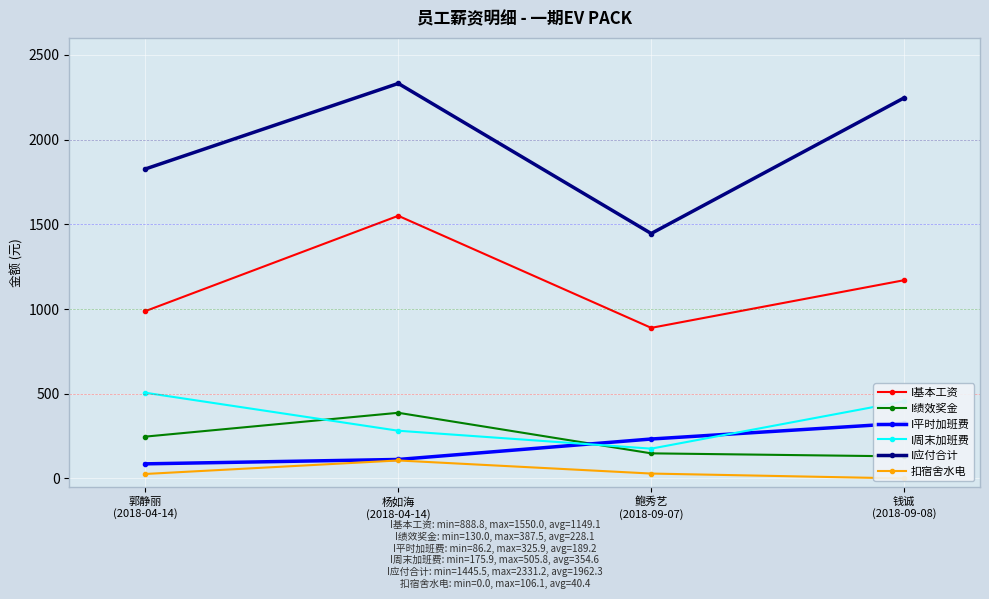

What value does the I平时加班费 series have at 郭静丽
(2018-04-14)?

86.2